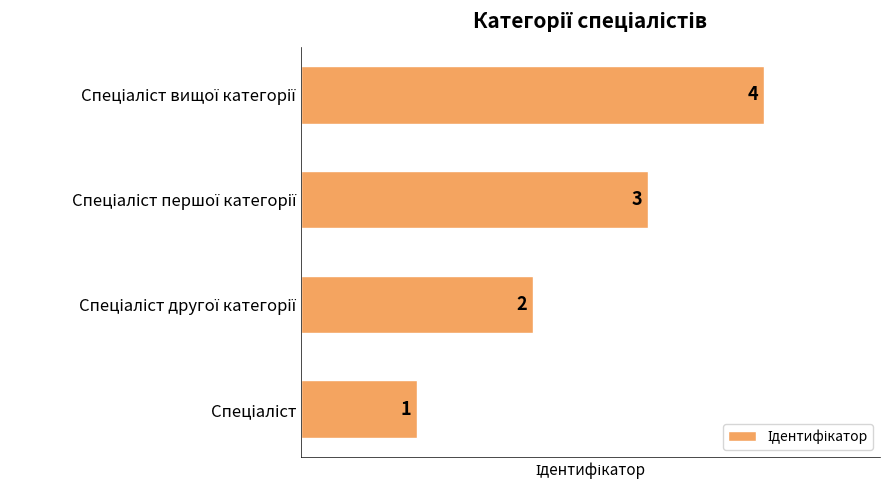

What is the greatest value displayed?

4